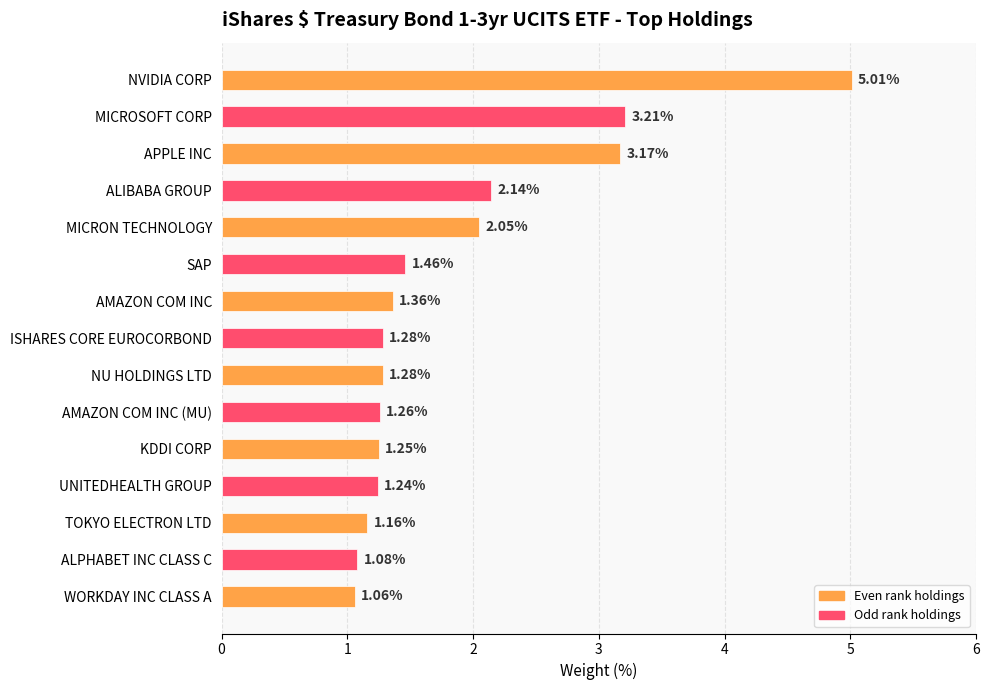

What is the change in value from ALIBABA GROUP to AMAZON COM INC?

-0.8